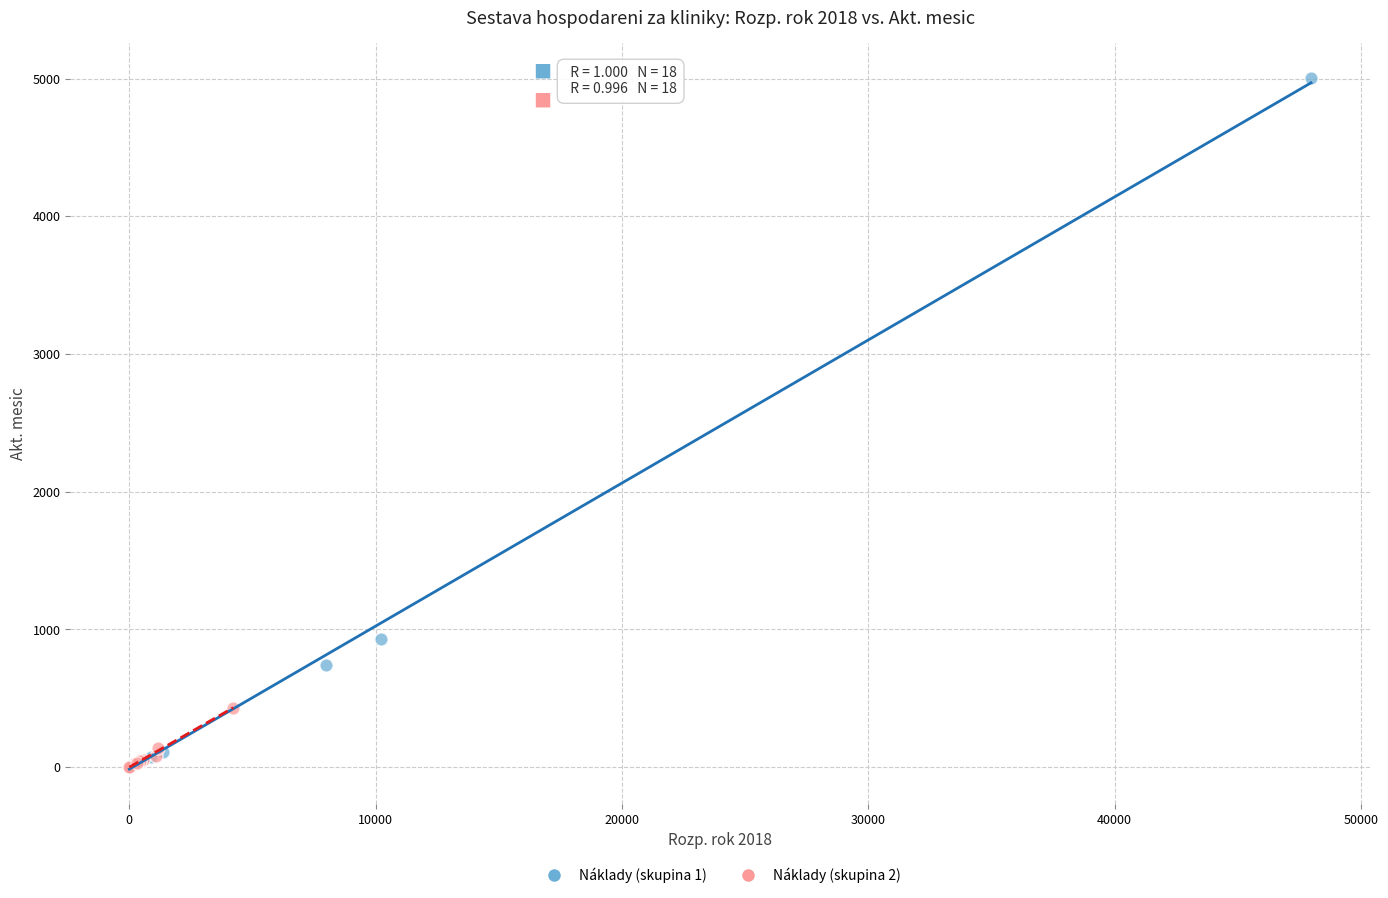

Which series contains the highest Y value?

Náklady (skupina 1)